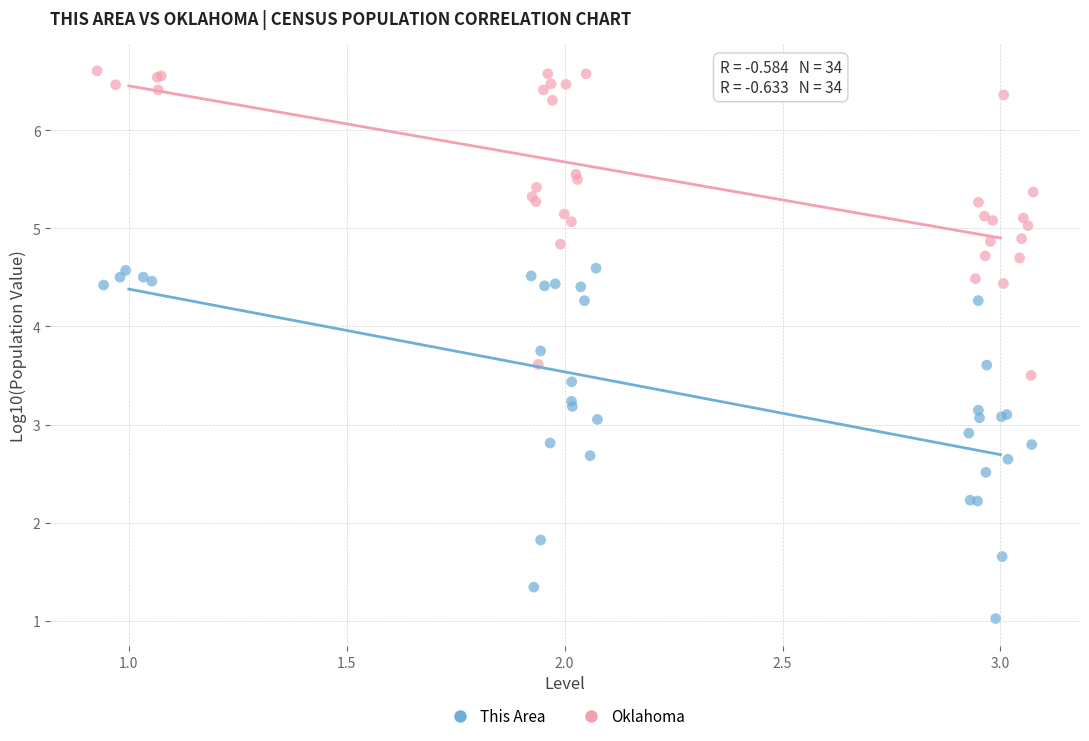

What are all the series names shown in the legend?

This Area, Oklahoma